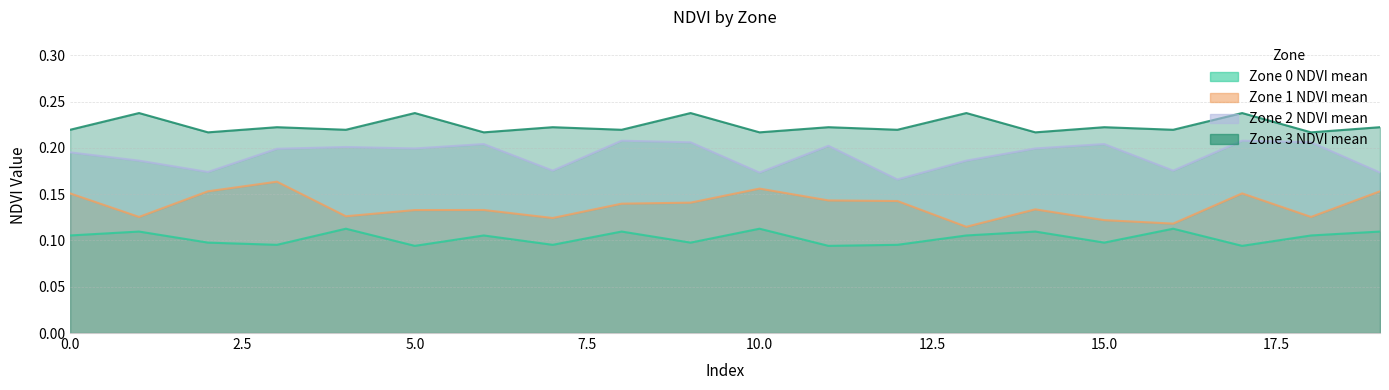

Reading left to right, list all the values displayed in this chart.

Zone 0 NDVI mean: 0=0.1	1=0.1	2=0.1	3=0.1	4=0.1	5=0.1	6=0.1	7=0.1	8=0.1	9=0.1	10=0.1	11=0.1	12=0.1	13=0.1	14=0.1	15=0.1	16=0.1	17=0.1	18=0.1	19=0.1
Zone 1 NDVI mean: 0=0.2	1=0.1	2=0.2	3=0.2	4=0.1	5=0.1	6=0.1	7=0.1	8=0.1	9=0.1	10=0.2	11=0.1	12=0.1	13=0.1	14=0.1	15=0.1	16=0.1	17=0.2	18=0.1	19=0.2
Zone 2 NDVI mean: 0=0.2	1=0.2	2=0.2	3=0.2	4=0.2	5=0.2	6=0.2	7=0.2	8=0.2	9=0.2	10=0.2	11=0.2	12=0.2	13=0.2	14=0.2	15=0.2	16=0.2	17=0.2	18=0.2	19=0.2
Zone 3 NDVI mean: 0=0.2	1=0.2	2=0.2	3=0.2	4=0.2	5=0.2	6=0.2	7=0.2	8=0.2	9=0.2	10=0.2	11=0.2	12=0.2	13=0.2	14=0.2	15=0.2	16=0.2	17=0.2	18=0.2	19=0.2